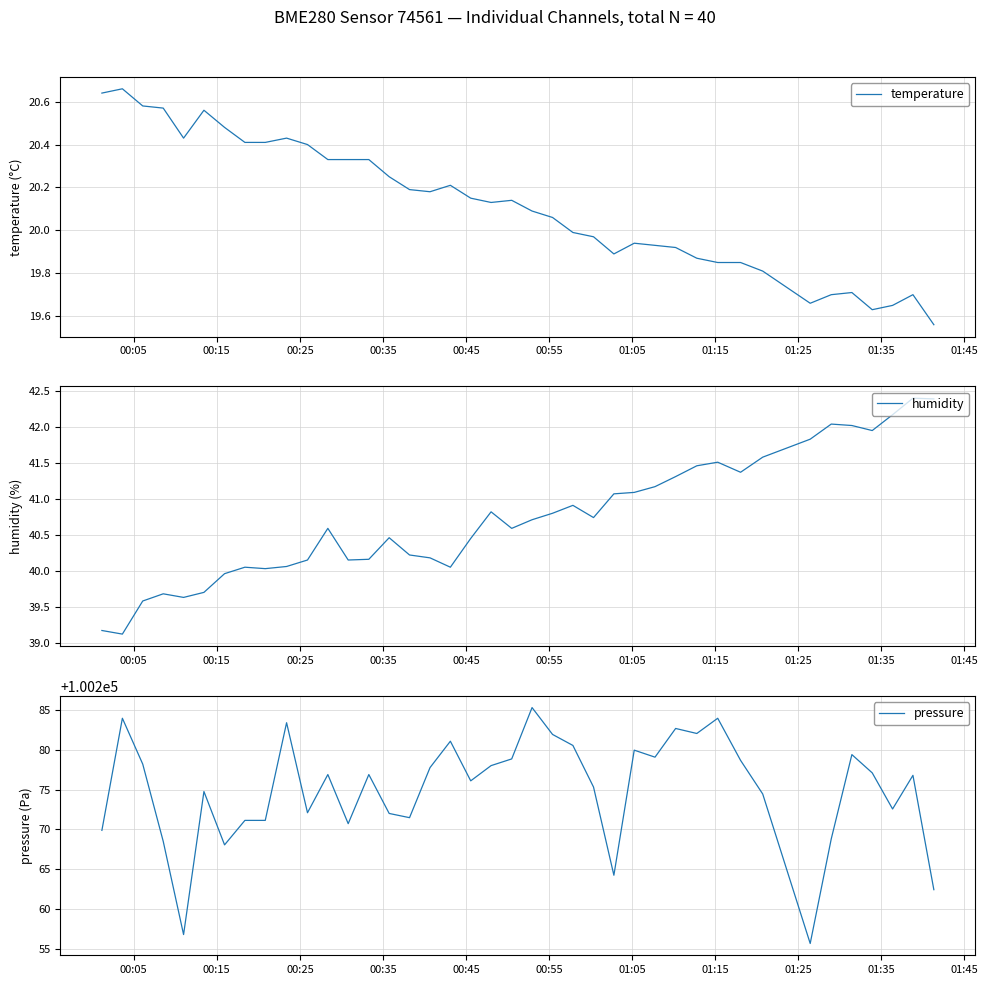

What is the lowest value of the humidity series?

39.1